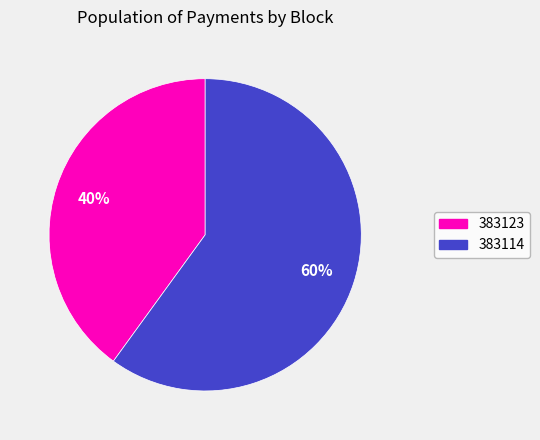

How many slices are in this pie chart?

2